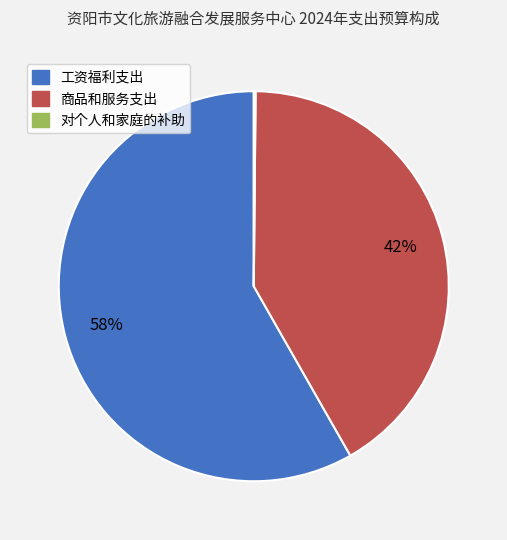

Which has a higher value, 工资福利支出 or 商品和服务支出?

工资福利支出